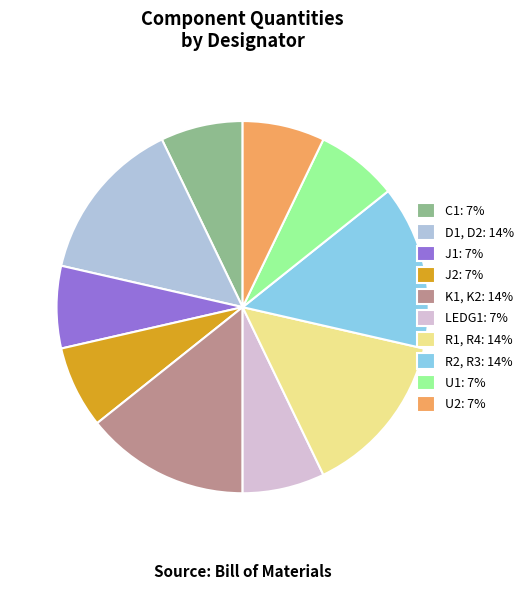

Is the sum of LEDG1: 7% and R2, R3: 14% greater than half?

No